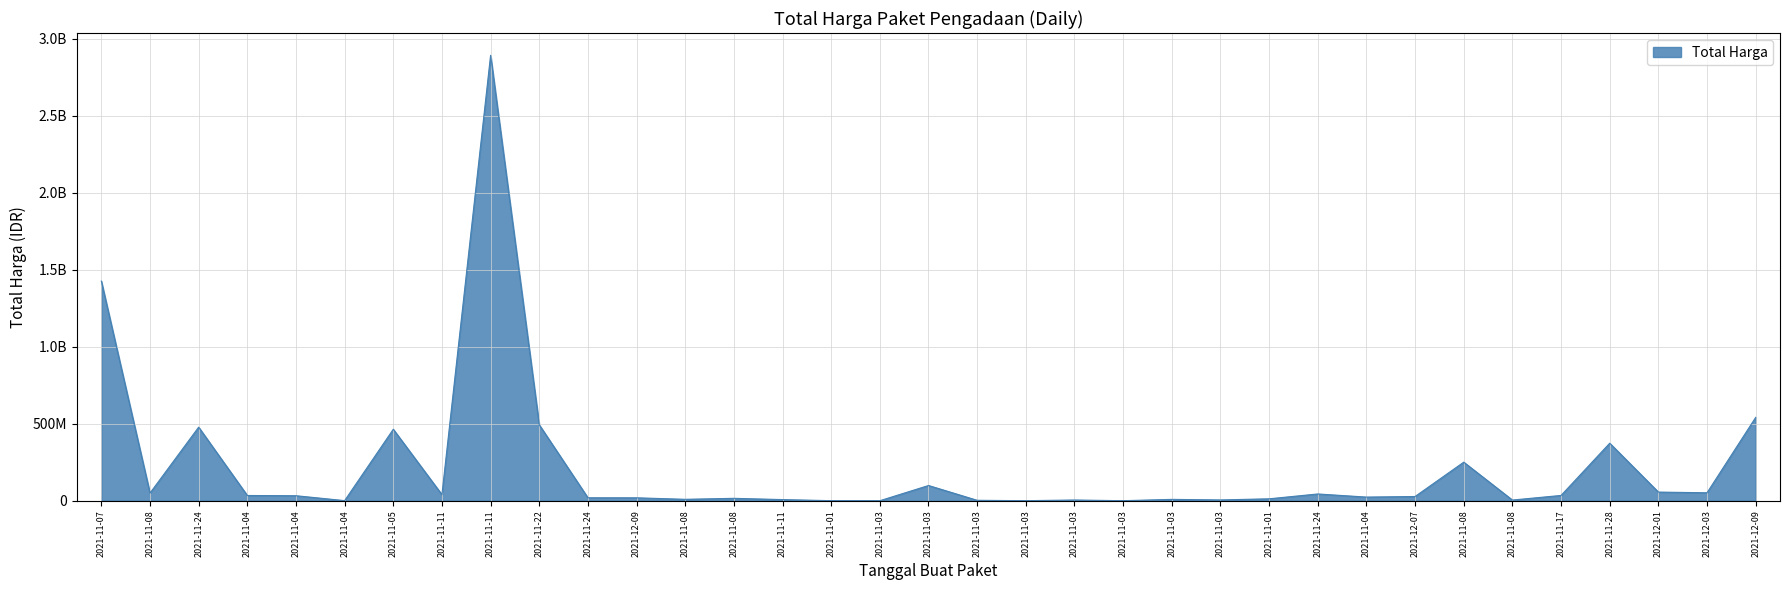

What is the sum of the values at 2021-11-03 and 2021-11-17?

38964200